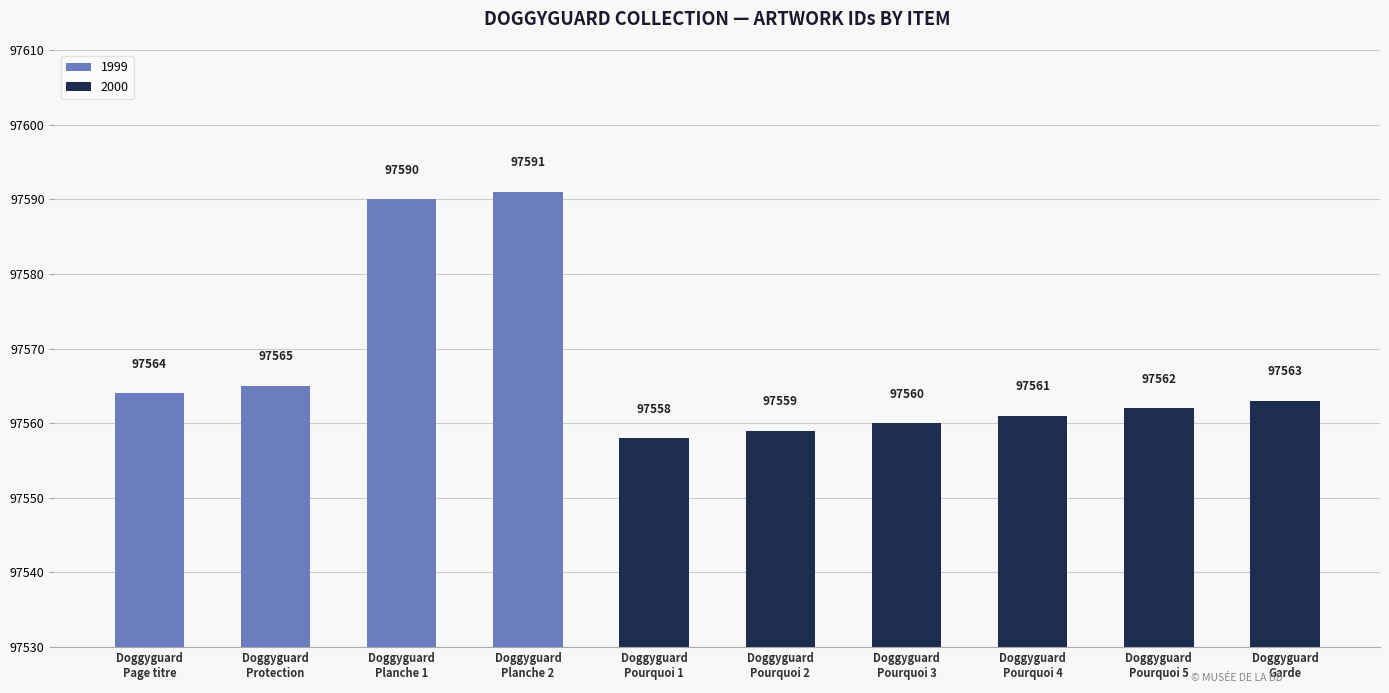

Where is the data nearest to the value 97574?

Doggyguard
Protection